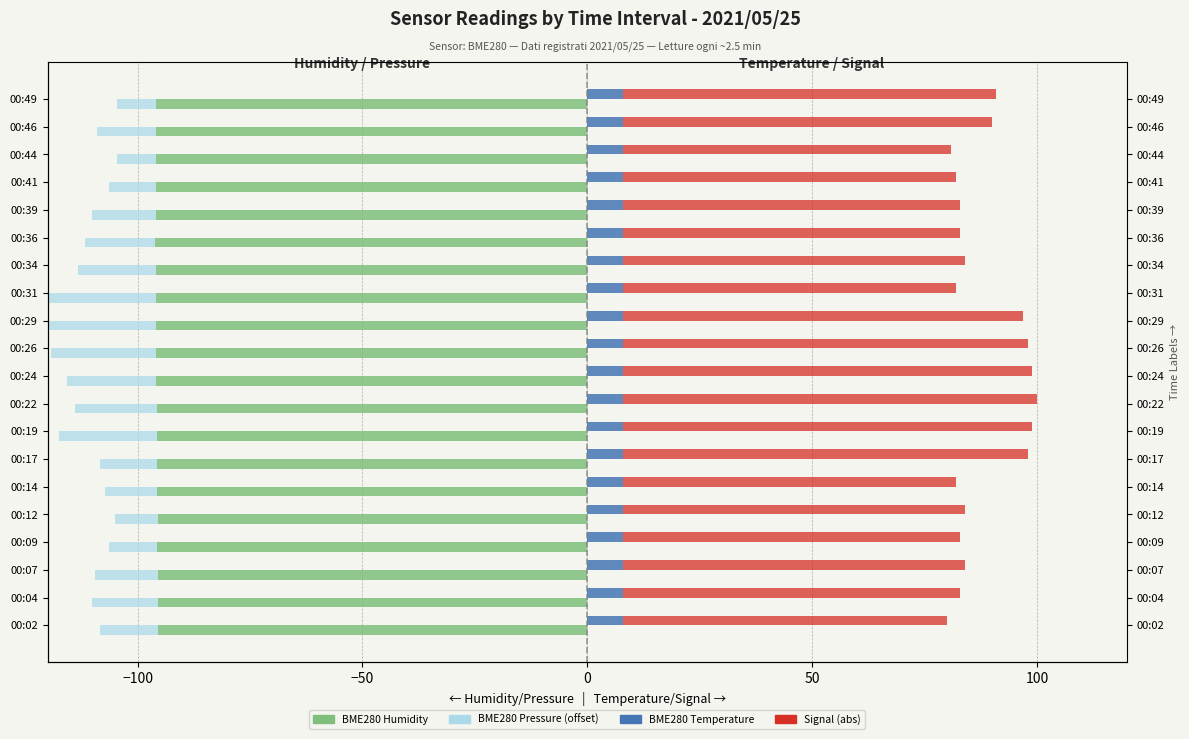

What is the maximum value shown in the chart?

92.0